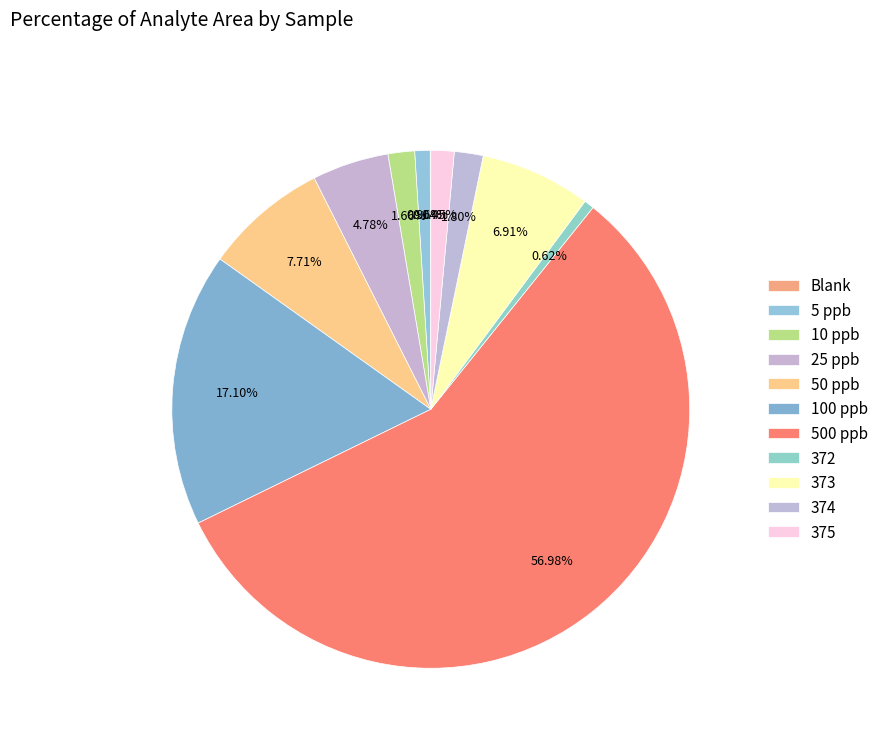

What is the largest slice in the pie chart?

500 ppb